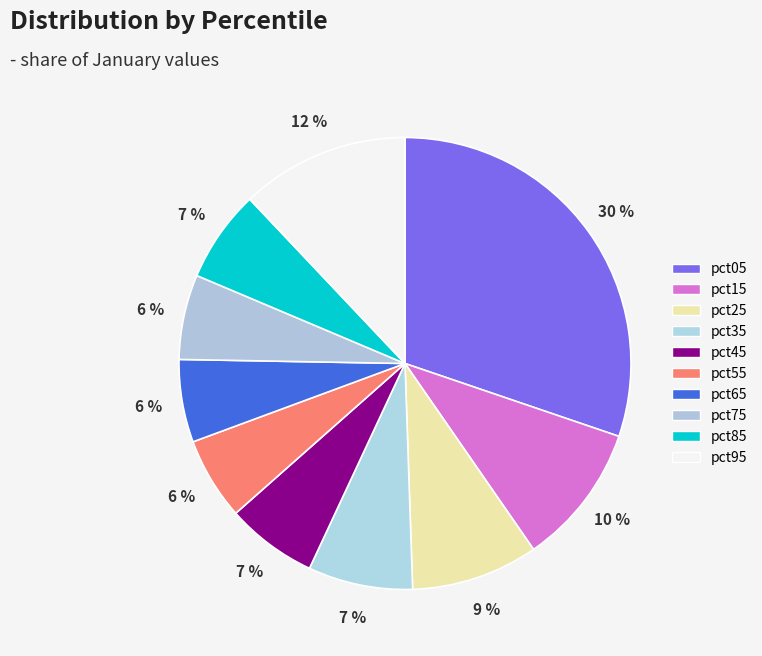

Does pct85 account for over 50% of the chart?

No